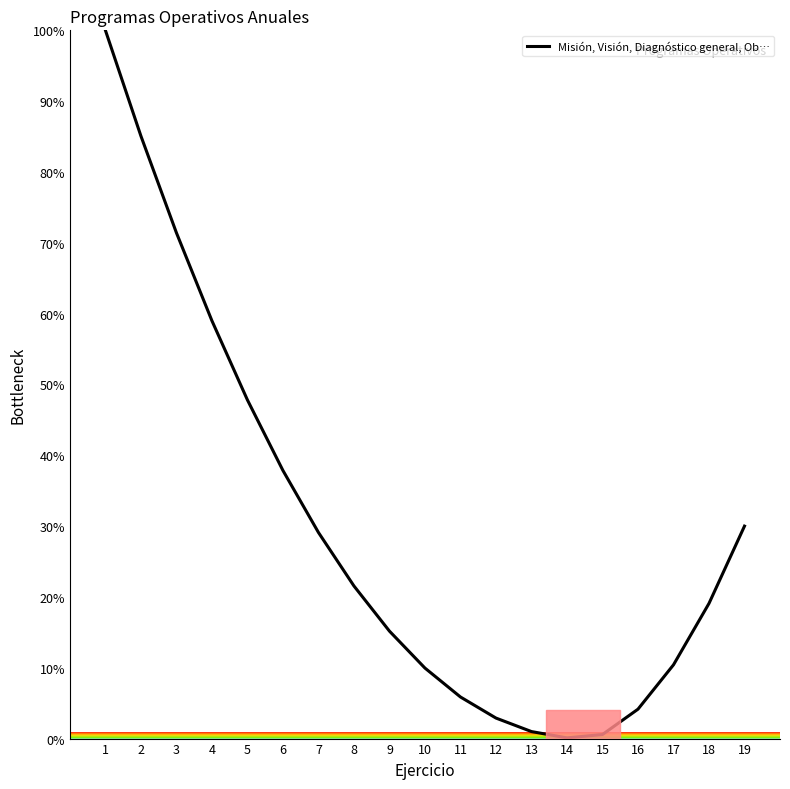

What is the ratio of the value at 5 to the value at 2?

0.6